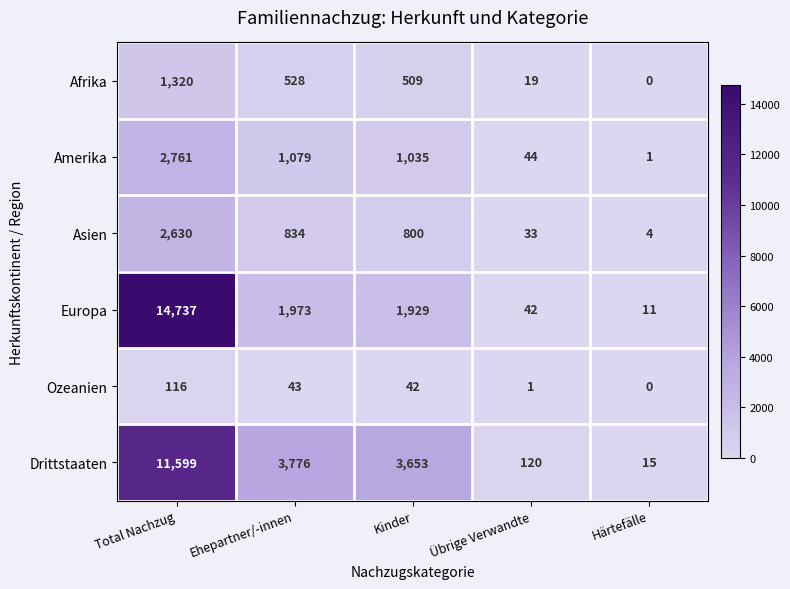

Reading right to left, what are all the values shown in this chart?

Afrika: Härtefälle=0	Übrige Verwandte=19	Kinder=509	Ehepartner/-innen=528	Total Nachzug=1320
Amerika: Härtefälle=1	Übrige Verwandte=44	Kinder=1035	Ehepartner/-innen=1079	Total Nachzug=2761
Asien: Härtefälle=4	Übrige Verwandte=33	Kinder=800	Ehepartner/-innen=834	Total Nachzug=2630
Europa: Härtefälle=11	Übrige Verwandte=42	Kinder=1929	Ehepartner/-innen=1973	Total Nachzug=14737
Ozeanien: Härtefälle=0	Übrige Verwandte=1	Kinder=42	Ehepartner/-innen=43	Total Nachzug=116
Drittstaaten: Härtefälle=15	Übrige Verwandte=120	Kinder=3653	Ehepartner/-innen=3776	Total Nachzug=11599